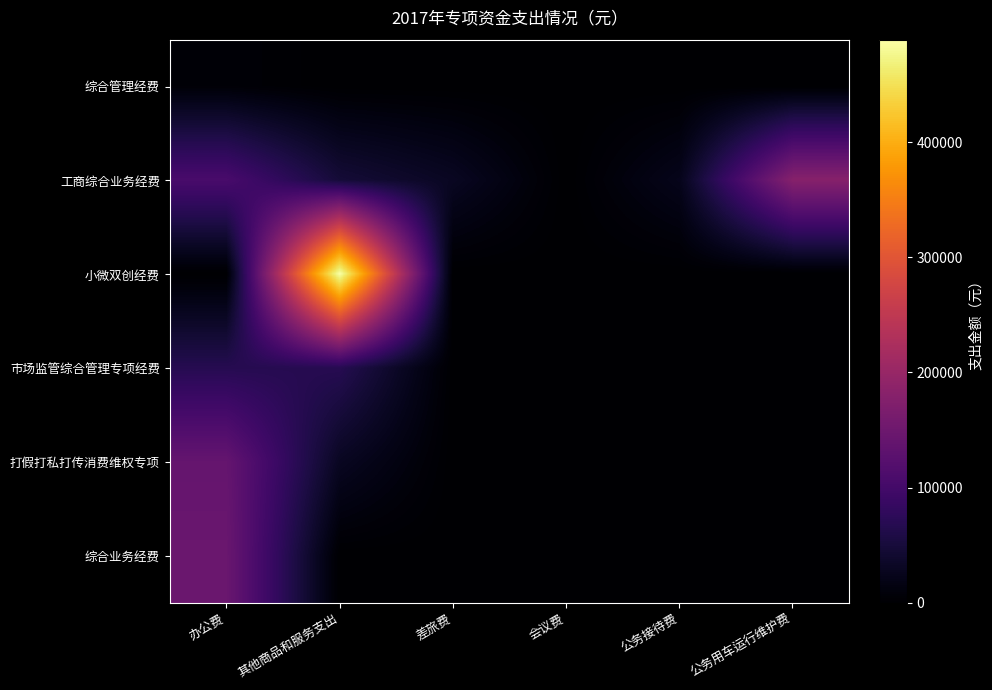

Which label corresponds to the smallest value in the chart?

其他商品和服务支出